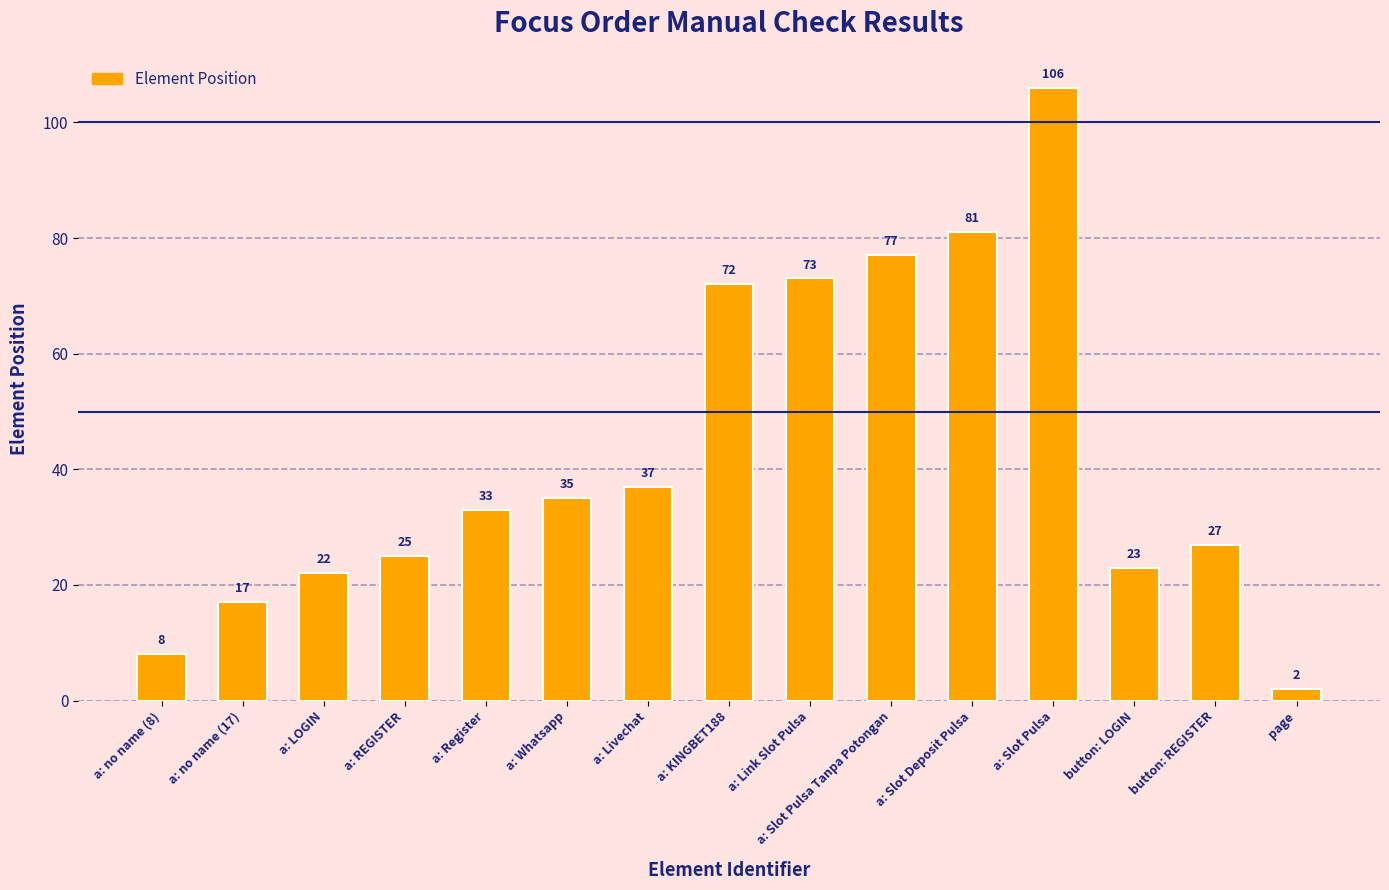

List the labels in order of value, smallest first.

page, a: no name (8), a: no name (17), a: LOGIN, button: LOGIN, a: REGISTER, button: REGISTER, a: Register, a: Whatsapp, a: Livechat, a: KINGBET188, a: Link Slot Pulsa, a: Slot Pulsa Tanpa Potongan, a: Slot Deposit Pulsa, a: Slot Pulsa